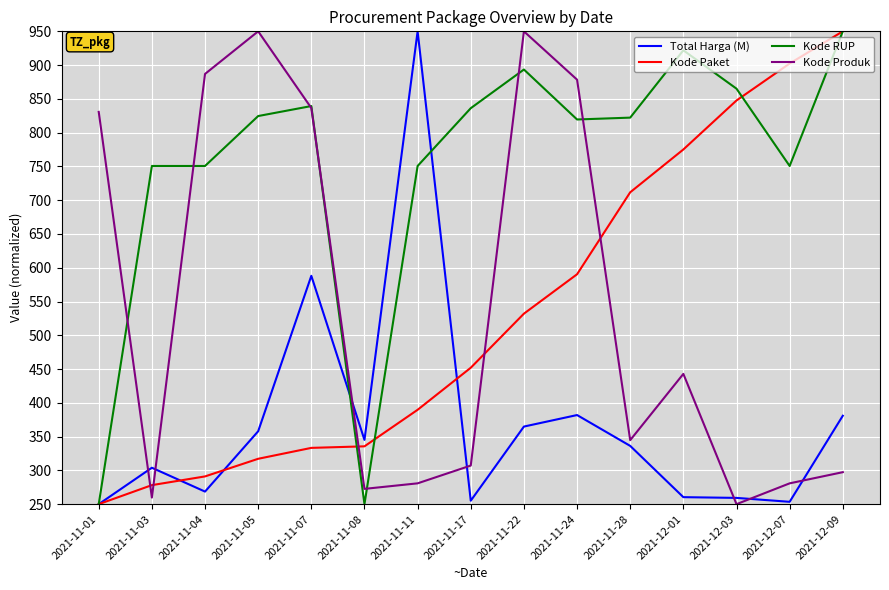

Where does the Kode Produk series first go above 344?

2021-11-01